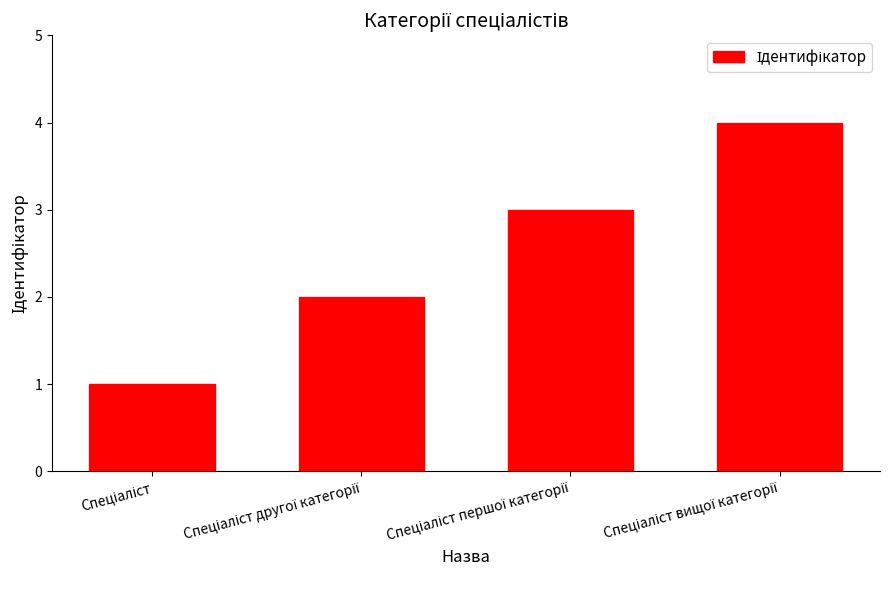

What is the sum of all values?

10